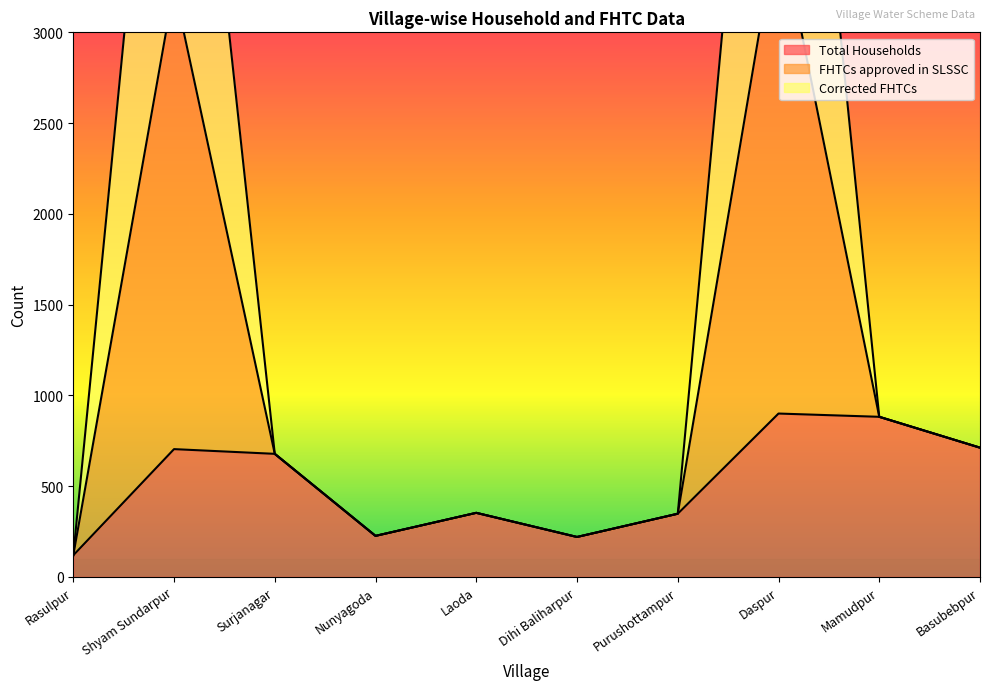

Where is the first local minimum for Total Households?

Nunyagoda